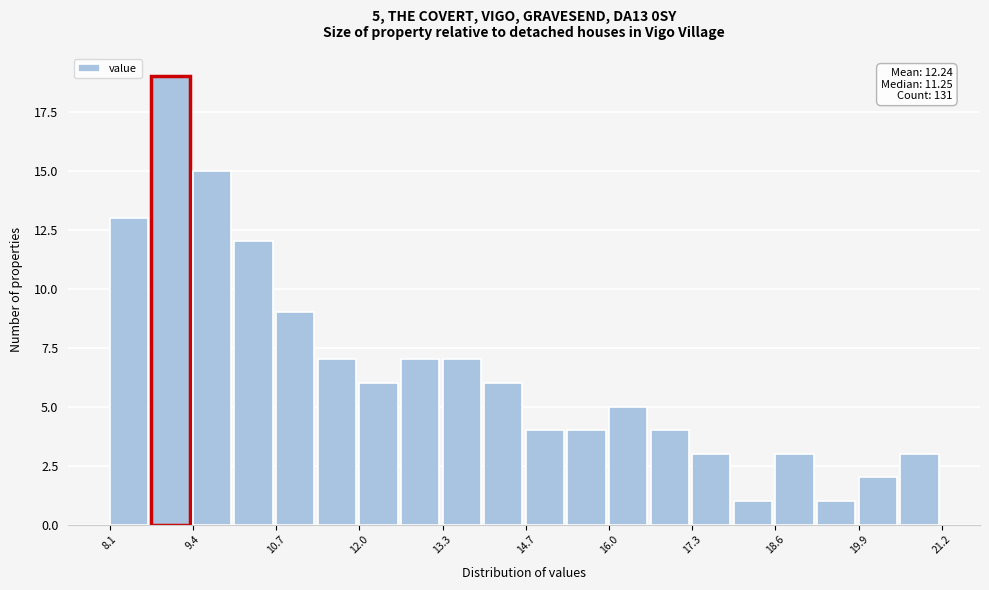

Around what value on the x-axis is the tallest bar? Give the approximate position of its centre, as read against the axis.

9.0